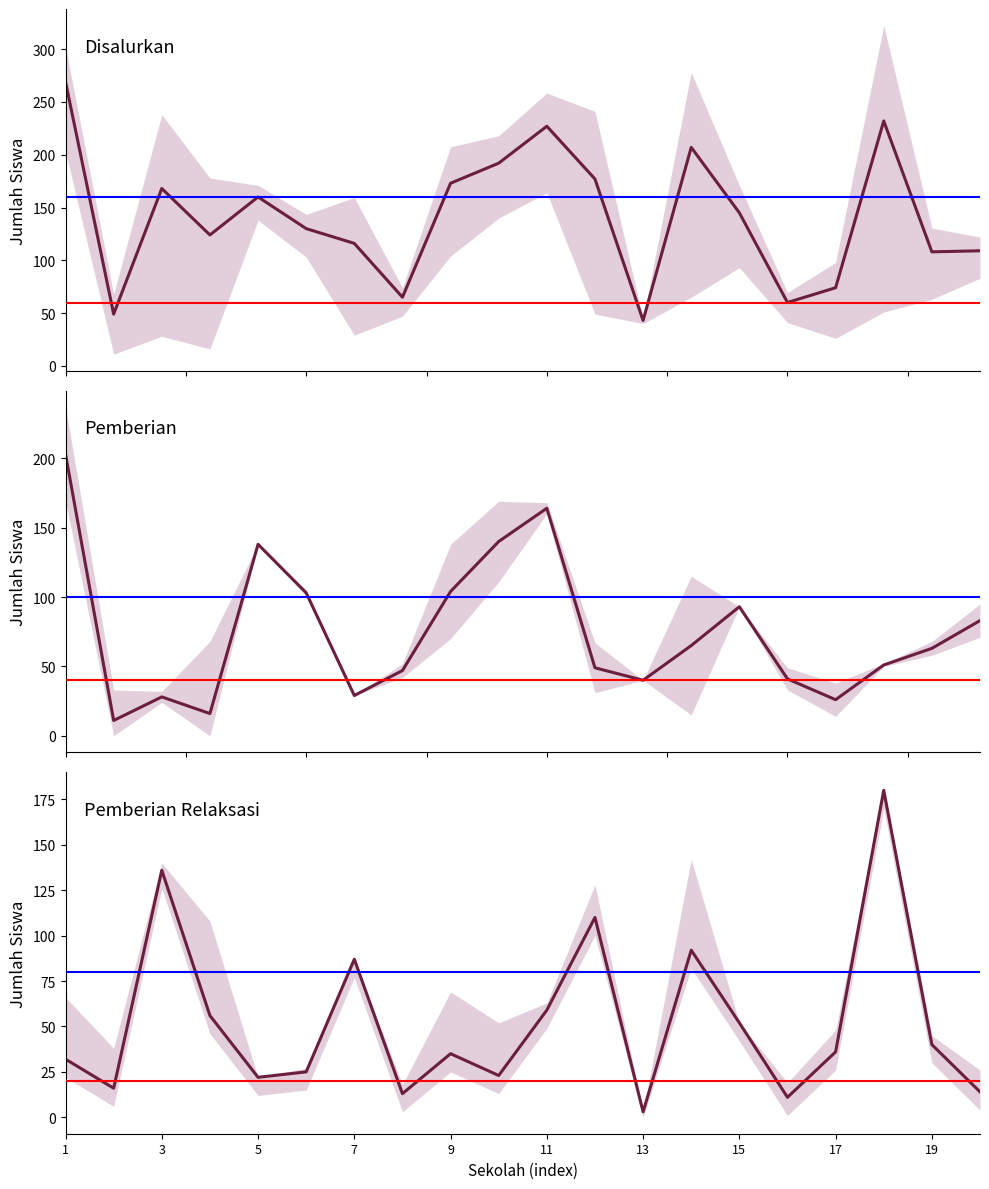

True or false: Pemberian Relaksasi and Disalurkan intersect in this chart.

False